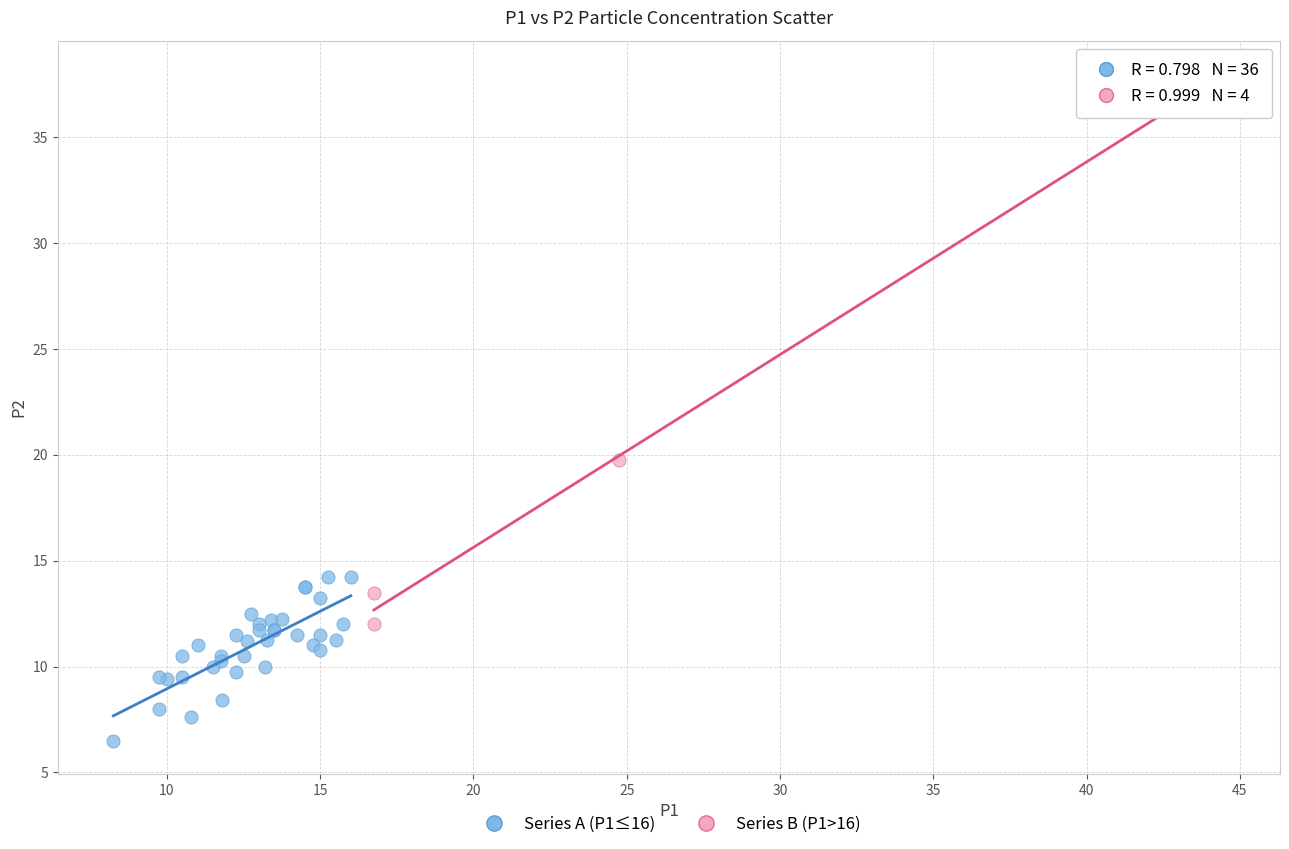

Which series has the widest spread of Y values?

Series B (P1>16)